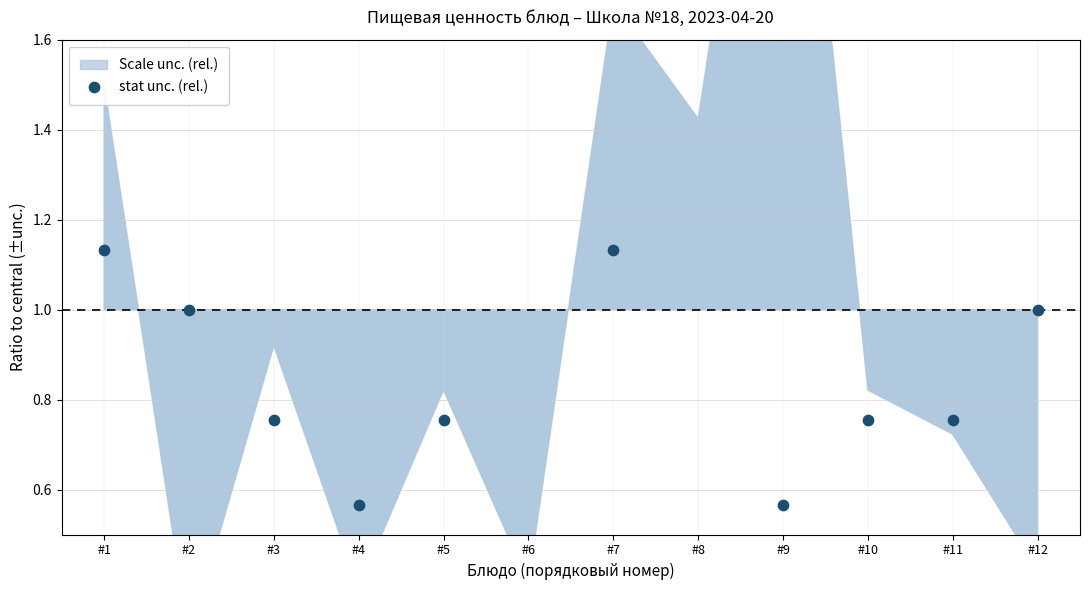

What is the change in value from #3 to #6?

-0.6